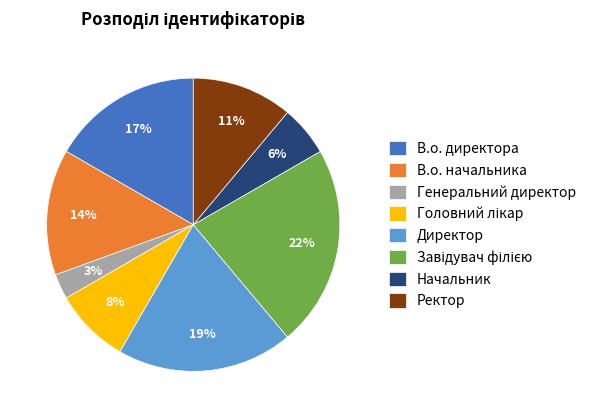

To the nearest percent, what is the combined percentage of Начальник and Директор?

25%